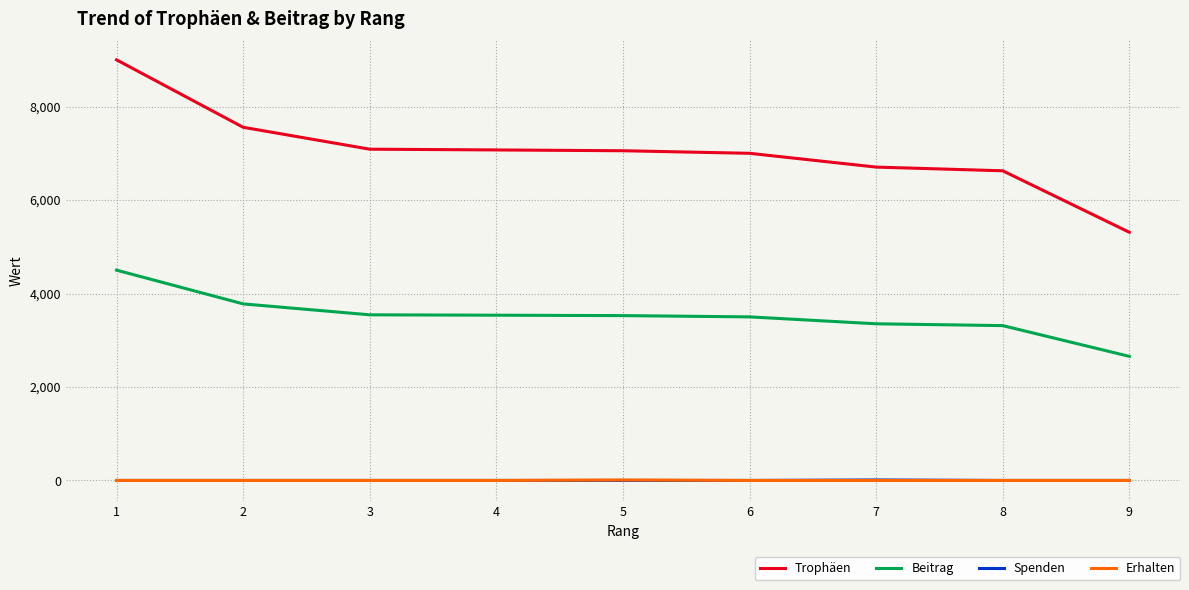

The value of Erhalten at 3 is 0. True or false?

True